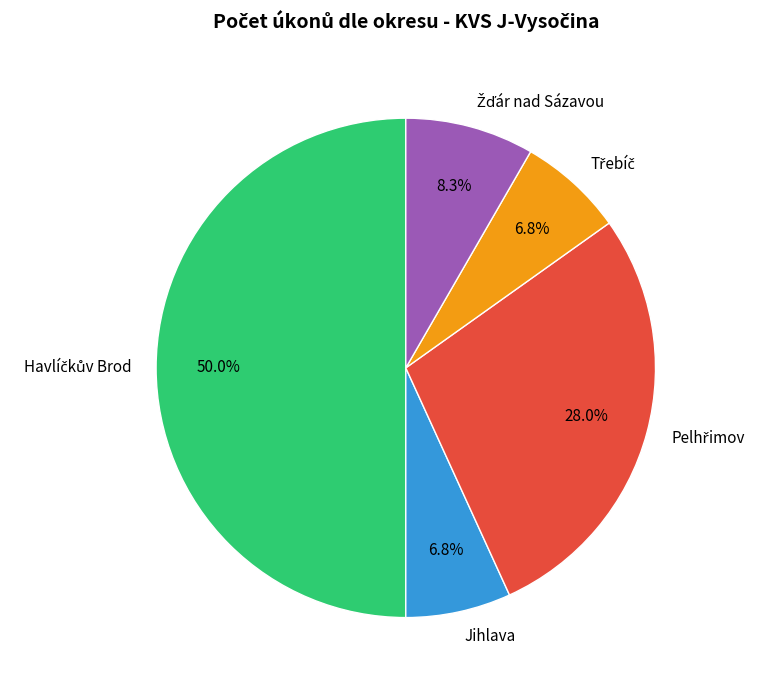

What percentage is NOT represented by Jihlava?

93.2%